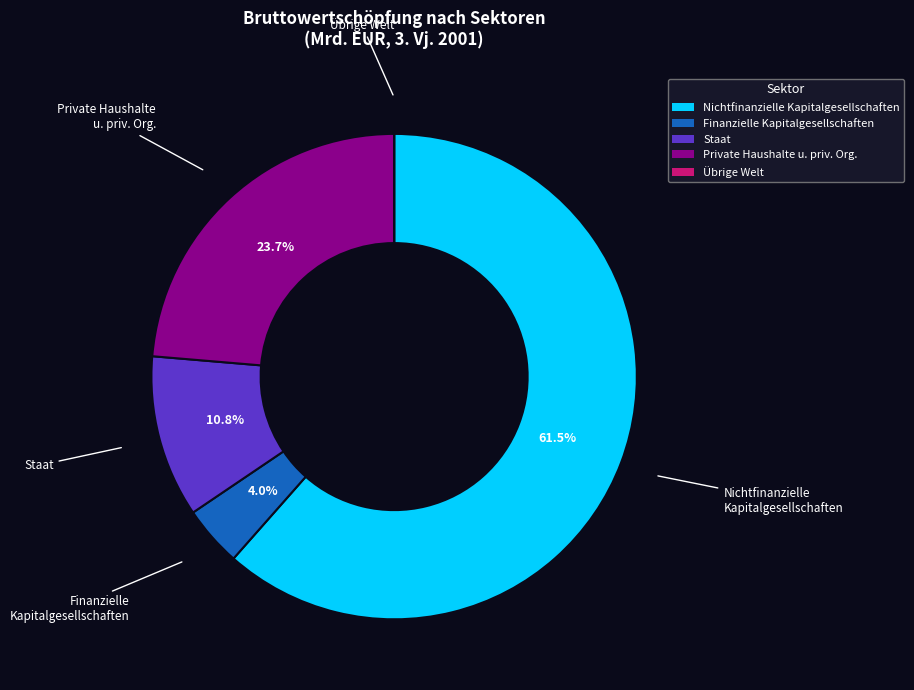

Is there any slice that represents more than half of the pie?

Yes